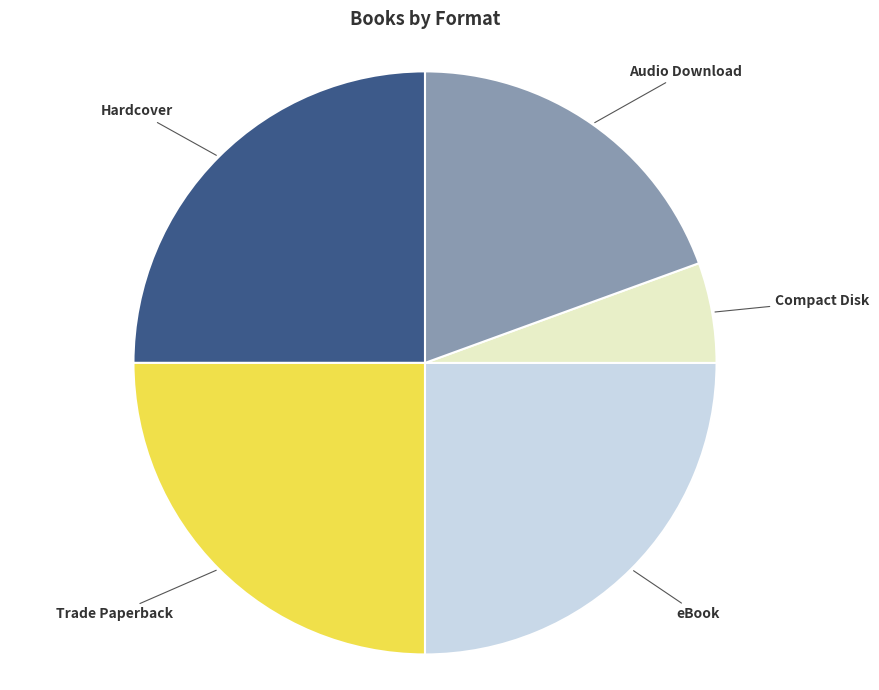

Which category has the smallest portion of the pie?

Compact Disk